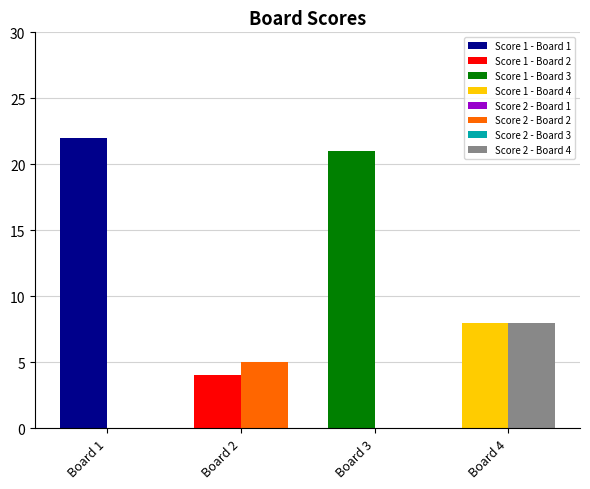

Reading left to right, what are all the values shown in this chart?

Score 1: 22	4	21	8
Score 2: 0	5	0	8